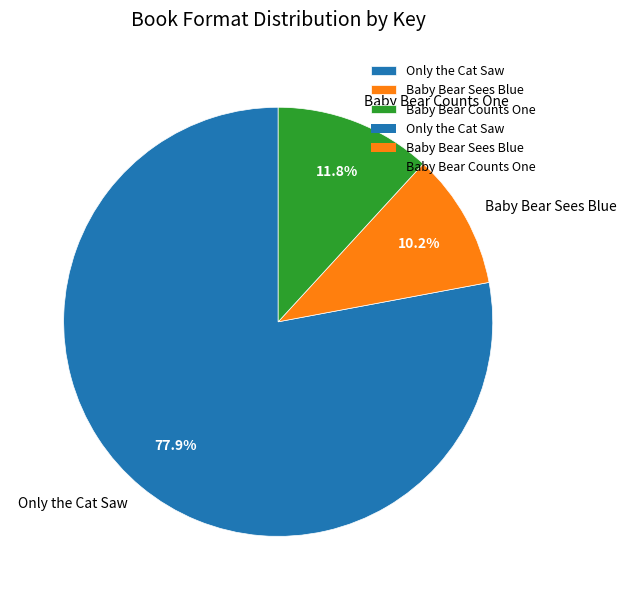

Between Baby Bear Counts One and Baby Bear Sees Blue, which is larger?

Baby Bear Counts One